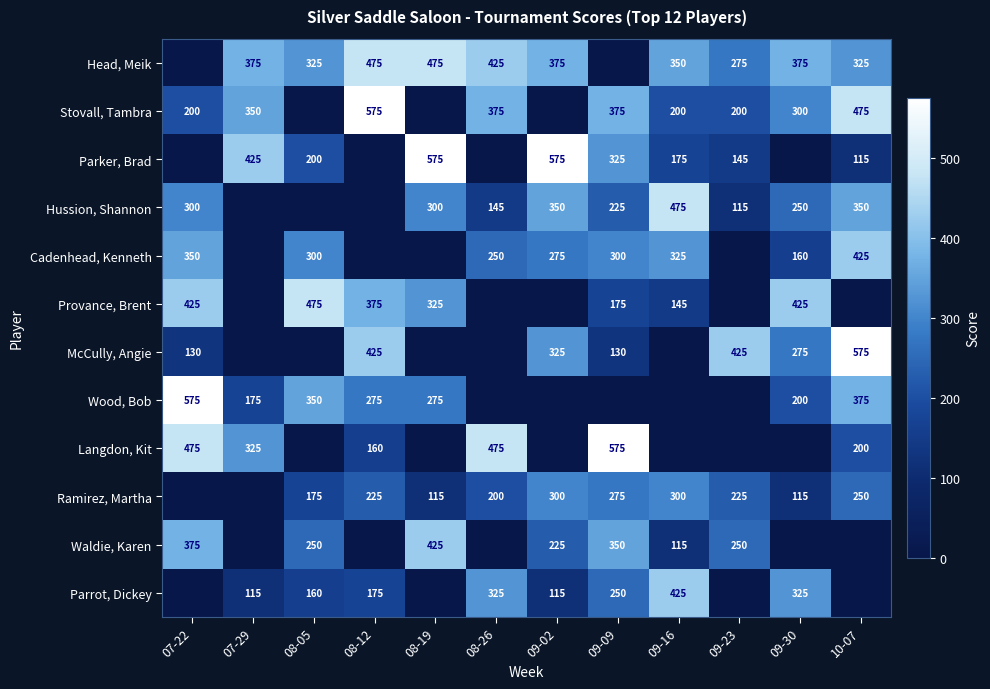

What is the sum of the Cadenhead, Kenneth values at 09-30 and 07-22?

510